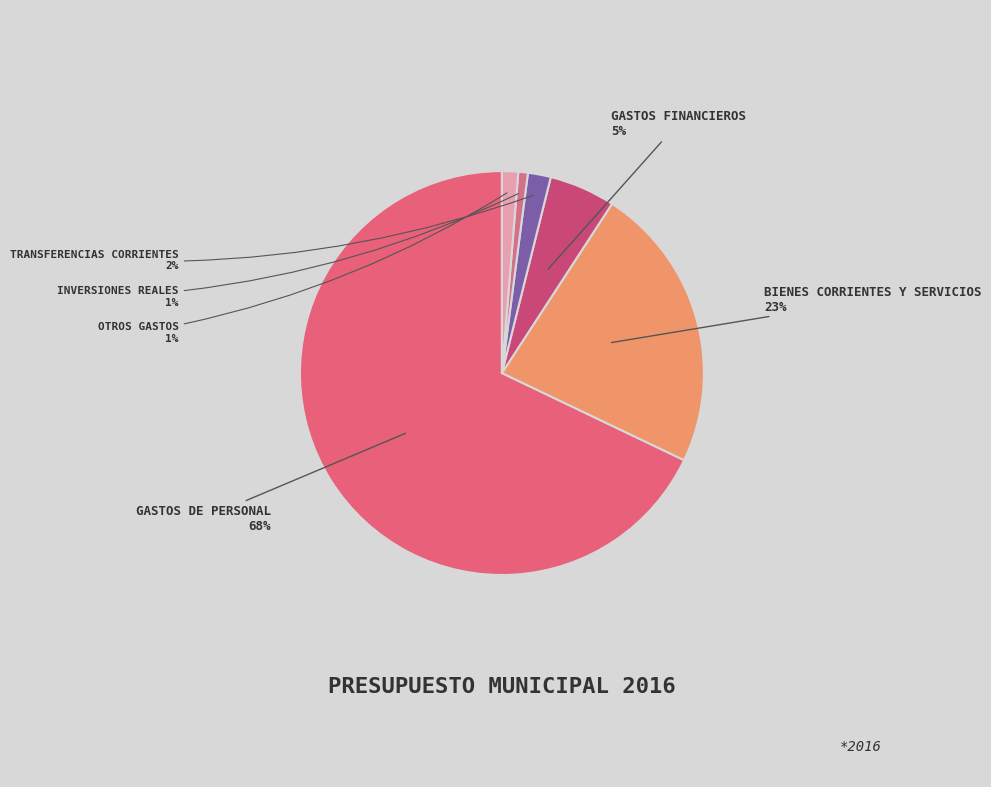

Count the number of slices in the pie.

6